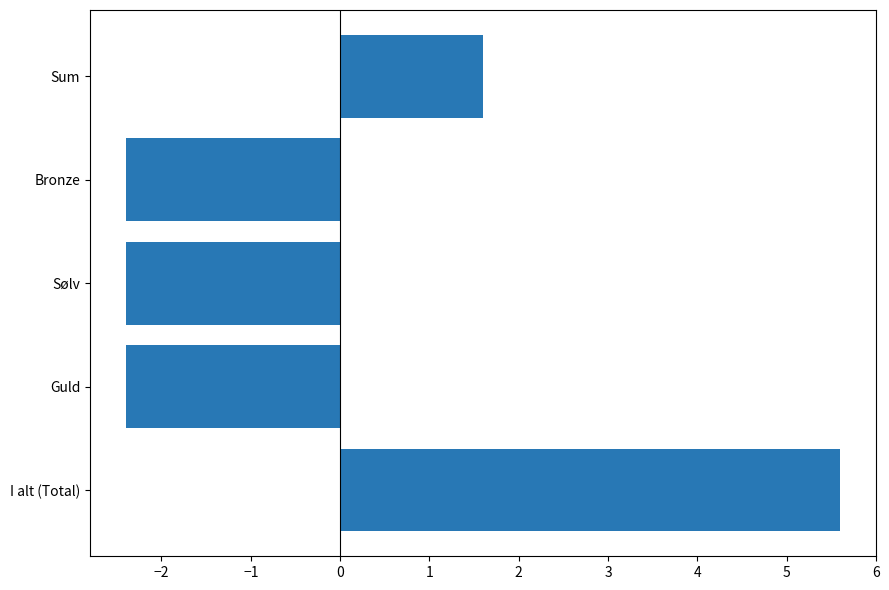

Does the chart contain any negative values?

Yes